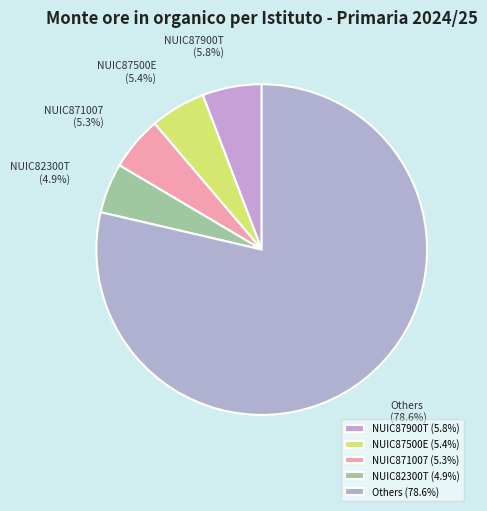

Which has a higher value, NUIC87900T or Others?

Others